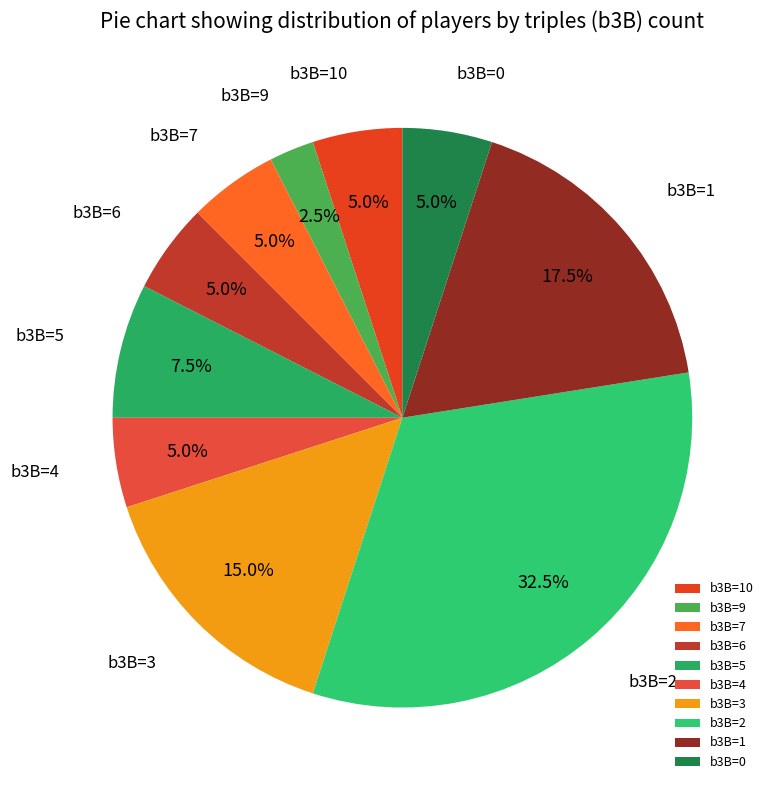

What is the smallest slice in the pie chart?

b3B=9